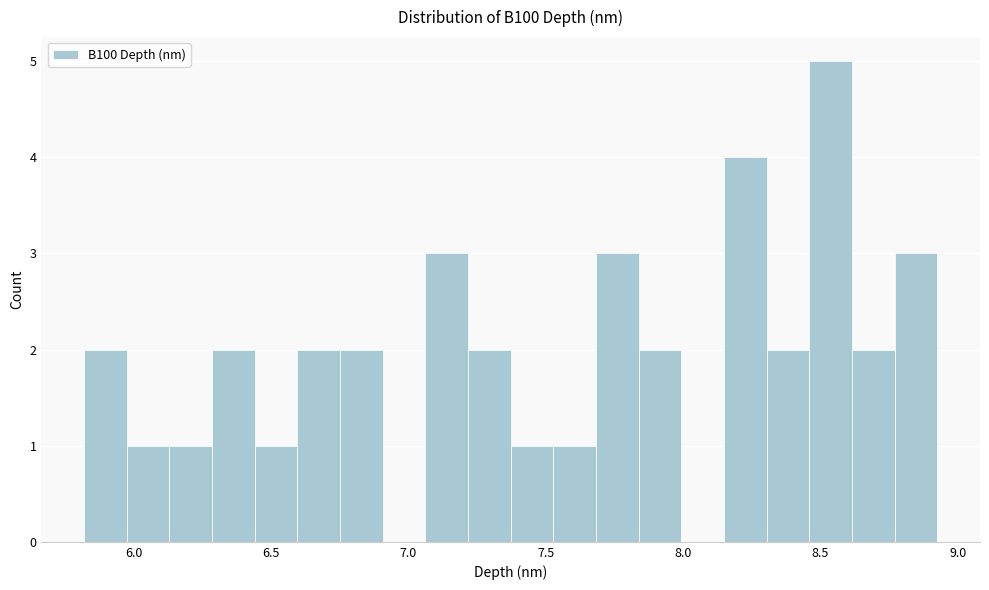

Around what value on the x-axis is the tallest bar? Give the approximate position of its centre, as read against the axis.

8.55